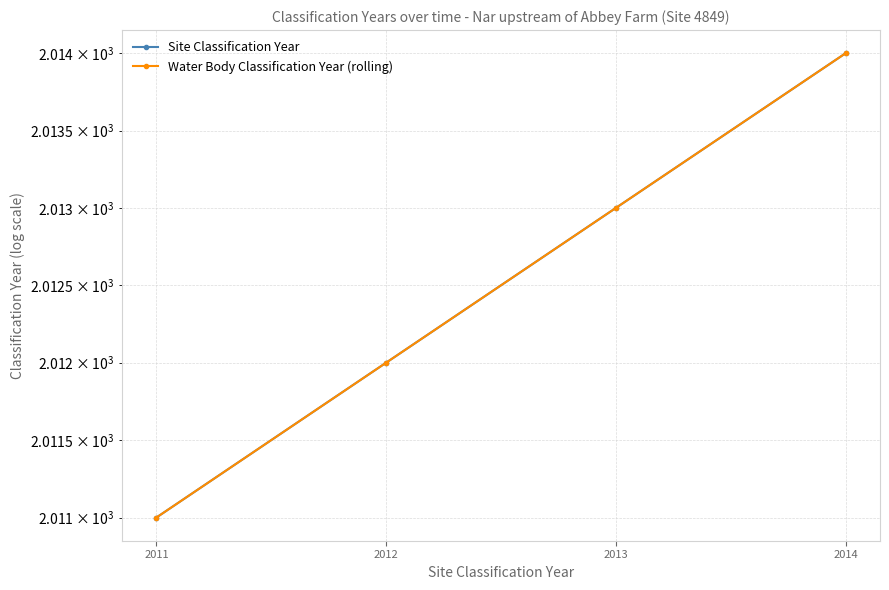

What is the value of the Site Classification Year point at the 1st from the left?

2011